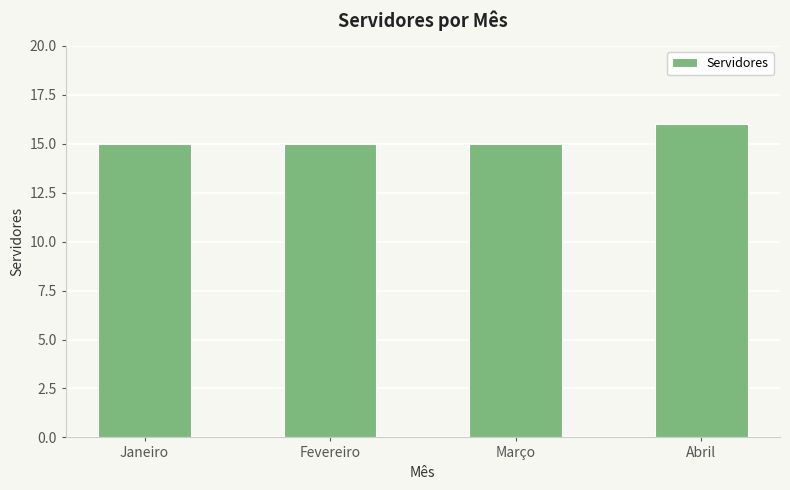

Reading left to right, transcribe all the data shown in this chart.

Janeiro=15	Fevereiro=15	Março=15	Abril=16